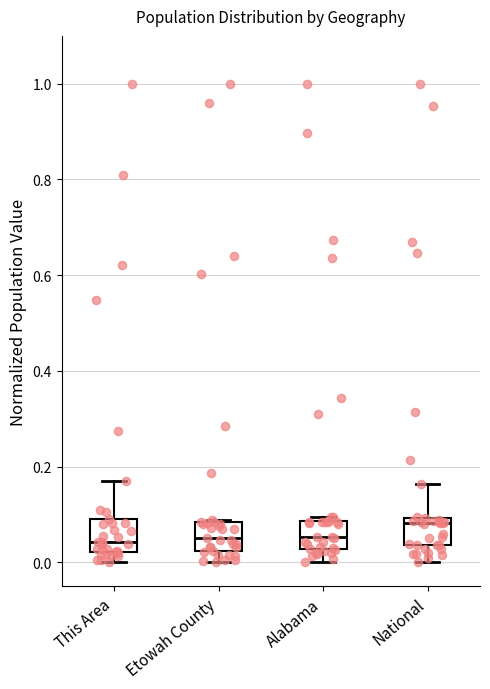

Reading left to right, read every box against the y-axis: the position of its median line, the range the box covers, and the ends of its whiskers. The values are not printed on the chart, so give them approximately, as read against the axis.

This Area: median 0.04, box 0.02 to 0.10, whiskers 0.00 to 0.16
Etowah County: median 0.06, box 0.02 to 0.08, whiskers 0.00 to 0.08
Alabama: median 0.06, box 0.02 to 0.08, whiskers 0.00 to 0.10
National: median 0.08, box 0.04 to 0.10, whiskers 0.00 to 0.16